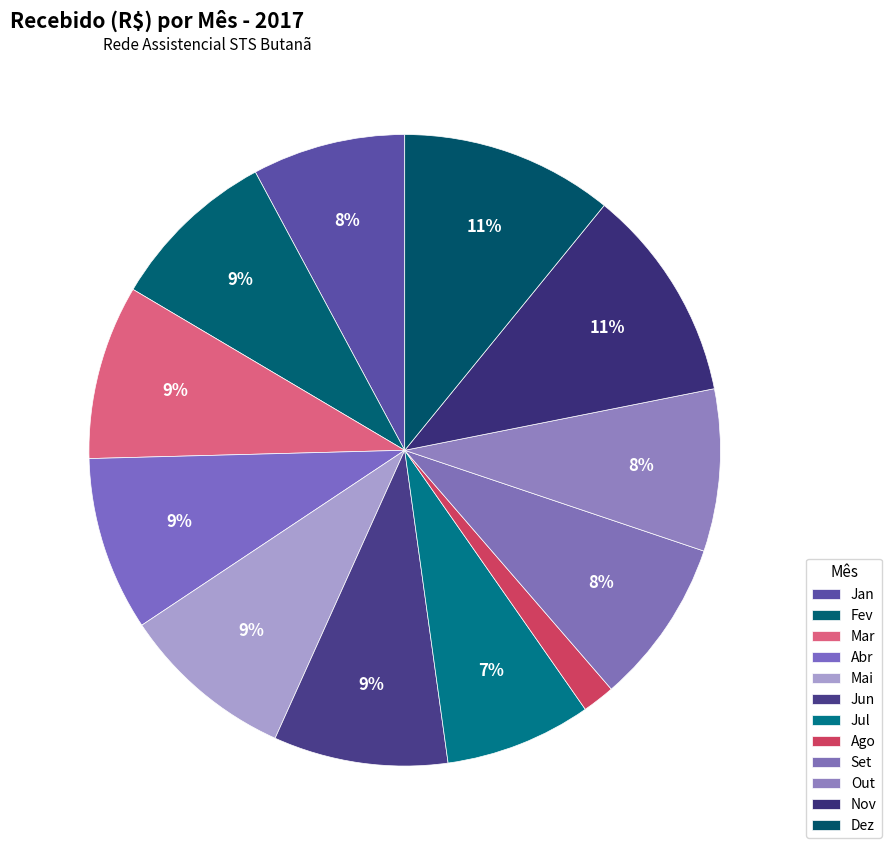

How many slices are in this pie chart?

12